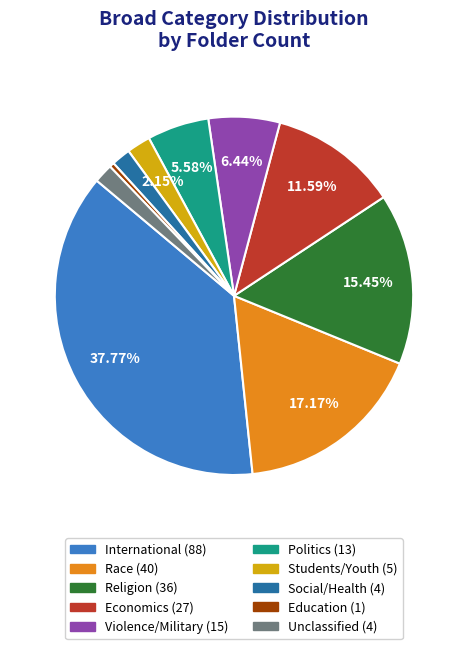

Is Social/Health the majority of the pie?

No